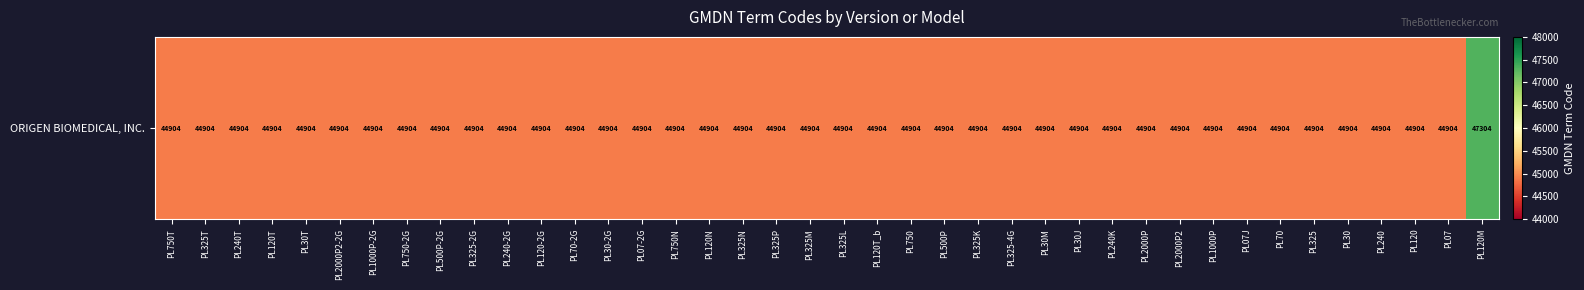

List the labels in order of value, smallest first.

PL750T, PL325T, PL240T, PL120T, PL30T, PL2000P2-2G, PL1000P-2G, PL750-2G, PL500P-2G, PL325-2G, PL240-2G, PL120-2G, PL70-2G, PL30-2G, PL07-2G, PL750N, PL120N, PL325N, PL325P, PL325M, PL325L, PL120T_b, PL750, PL500P, PL325K, PL325-4G, PL30M, PL30J, PL240K, PL2000P, PL2000P2, PL1000P, PL07J, PL70, PL325, PL30, PL240, PL120, PL07, PL120M